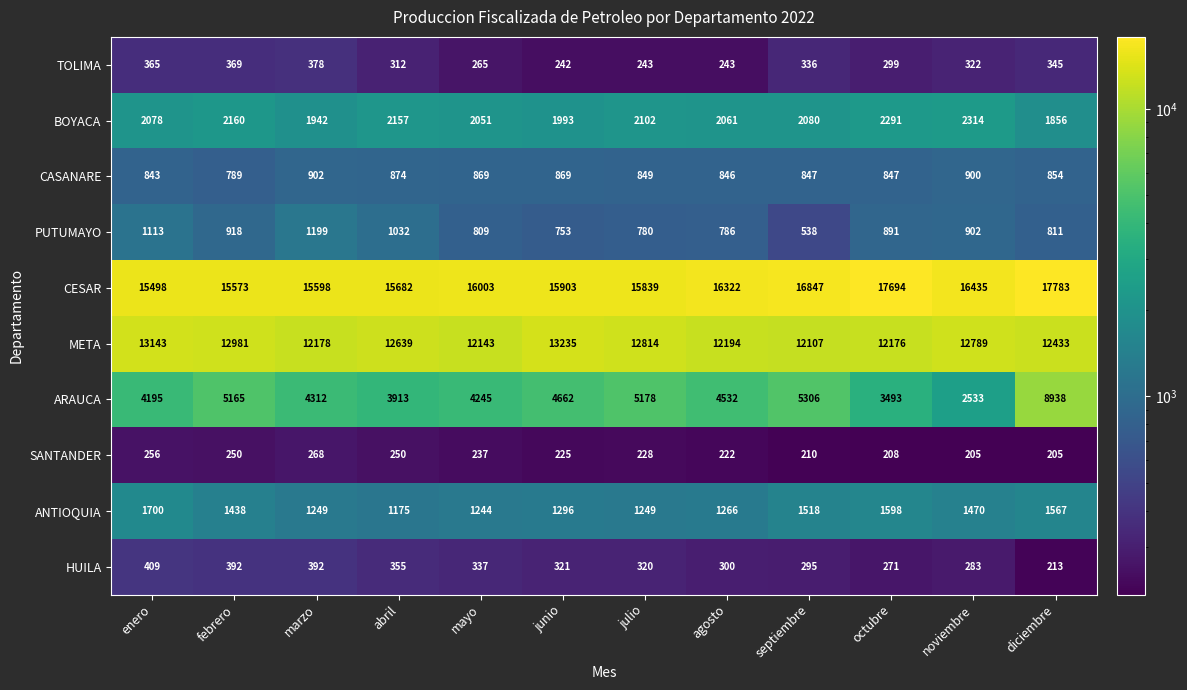

Between mayo and octubre, which series saw the biggest shift?

CESAR